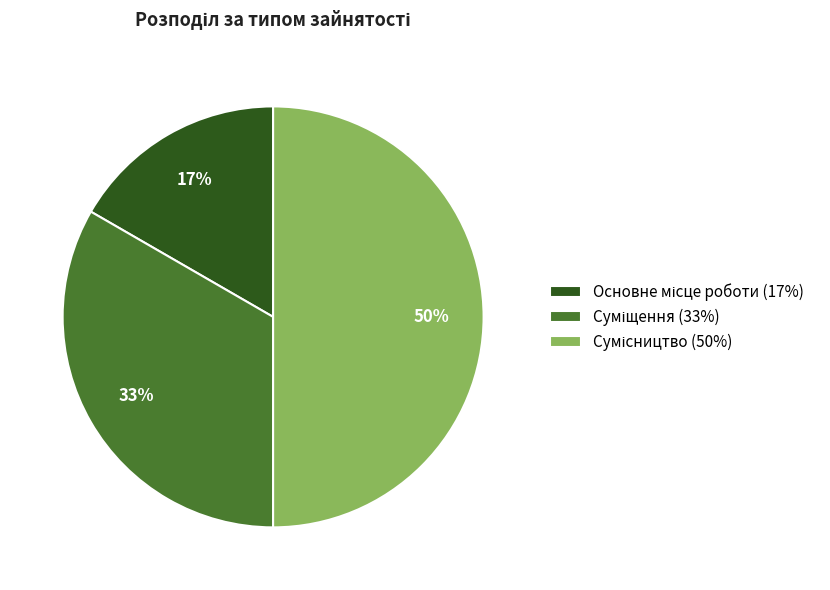

Count the number of slices in the pie.

3